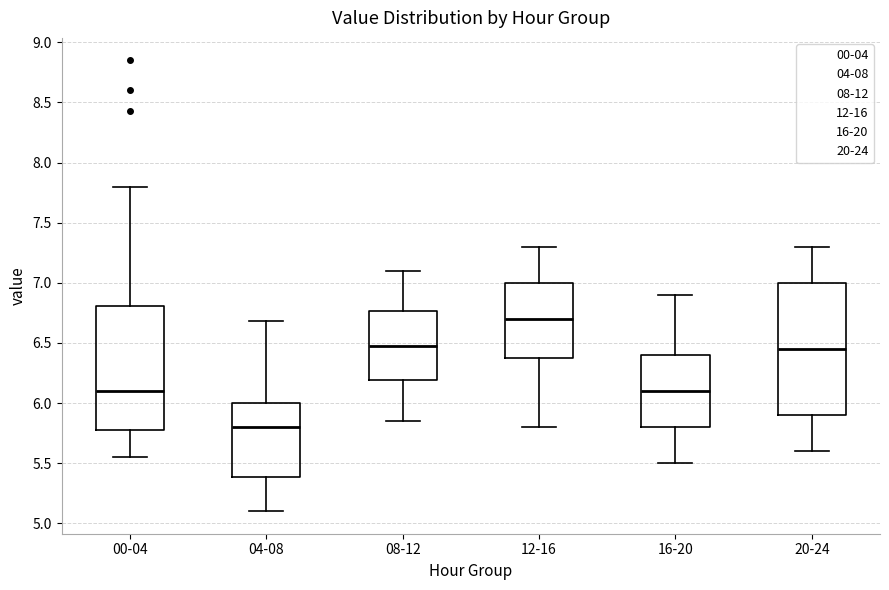

Which box has the highest median line?

12-16